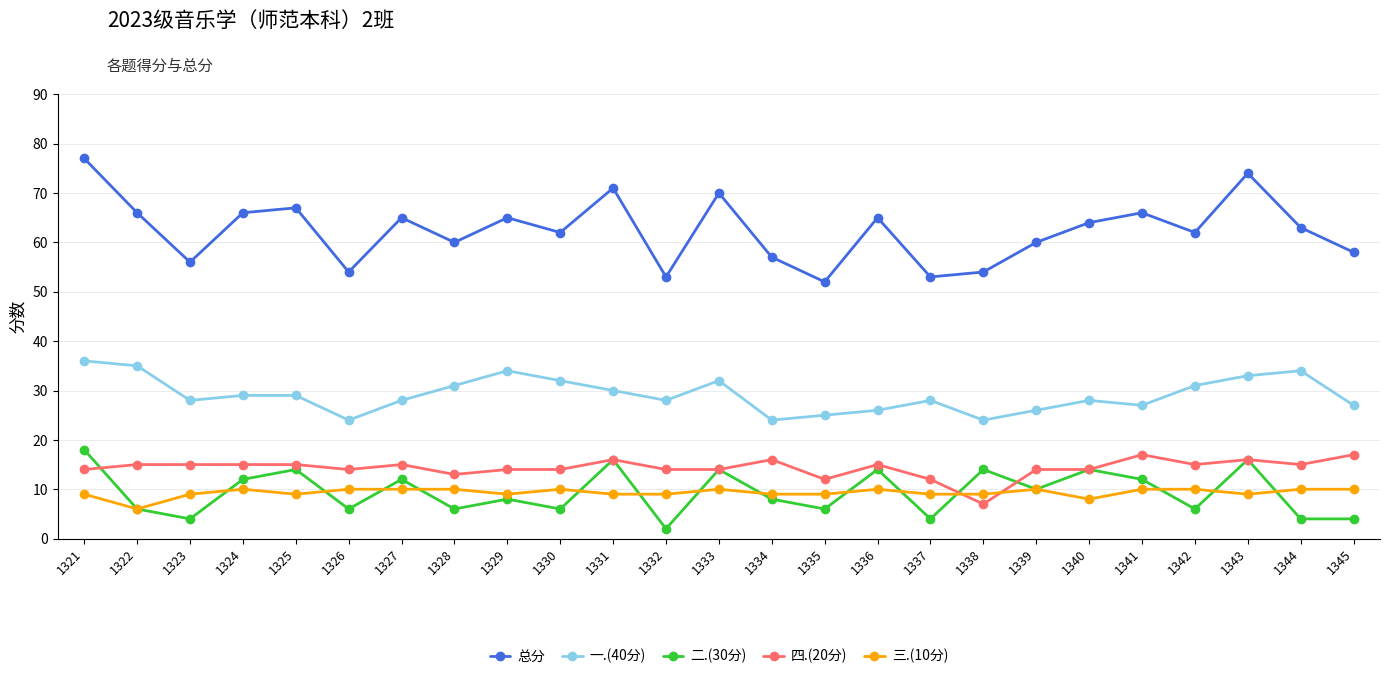

Rank the series at 1332 from highest to lowest value.

总分, 一.(40分), 四.(20分), 三.(10分), 二.(30分)